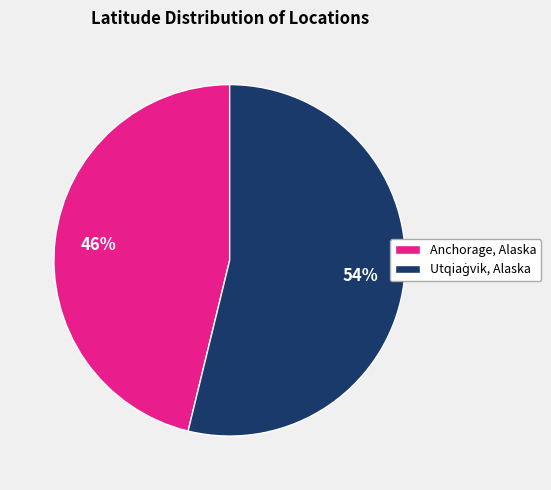

Is it true that Anchorage, Alaska is 46% of the pie?

True